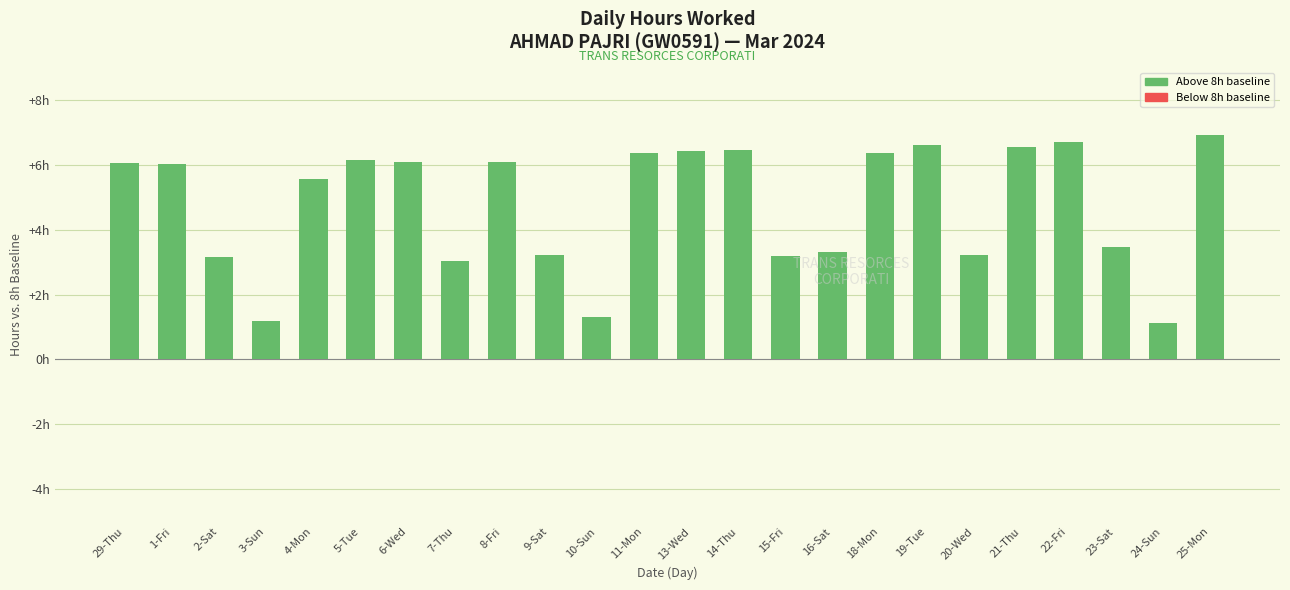

Reading left to right, transcribe all the data shown in this chart.

29-Thu=6.1	1-Fri=6.0	2-Sat=3.2	3-Sun=1.2	4-Mon=5.6	5-Tue=6.2	6-Wed=6.1	7-Thu=3.0	8-Fri=6.1	9-Sat=3.2	10-Sun=1.3	11-Mon=6.4	13-Wed=6.4	14-Thu=6.5	15-Fri=3.2	16-Sat=3.3	18-Mon=6.4	19-Tue=6.6	20-Wed=3.2	21-Thu=6.6	22-Fri=6.7	23-Sat=3.5	24-Sun=1.1	25-Mon=6.9